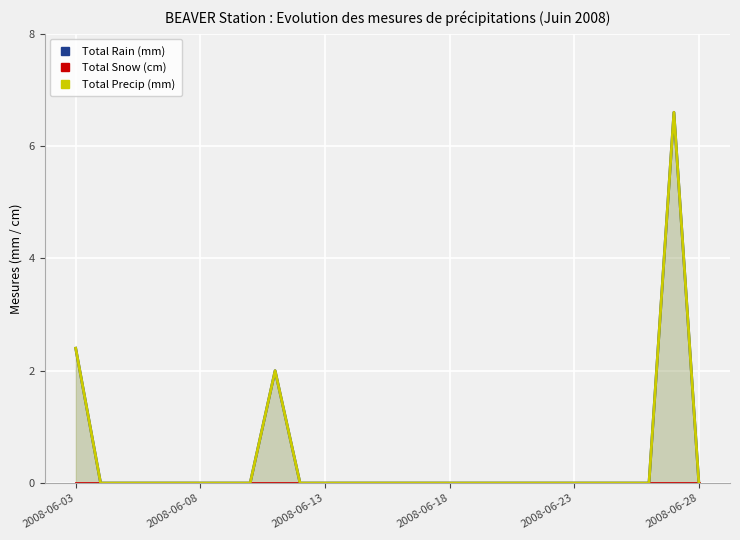

What is the maximum value for Total Precip (mm)?

6.6